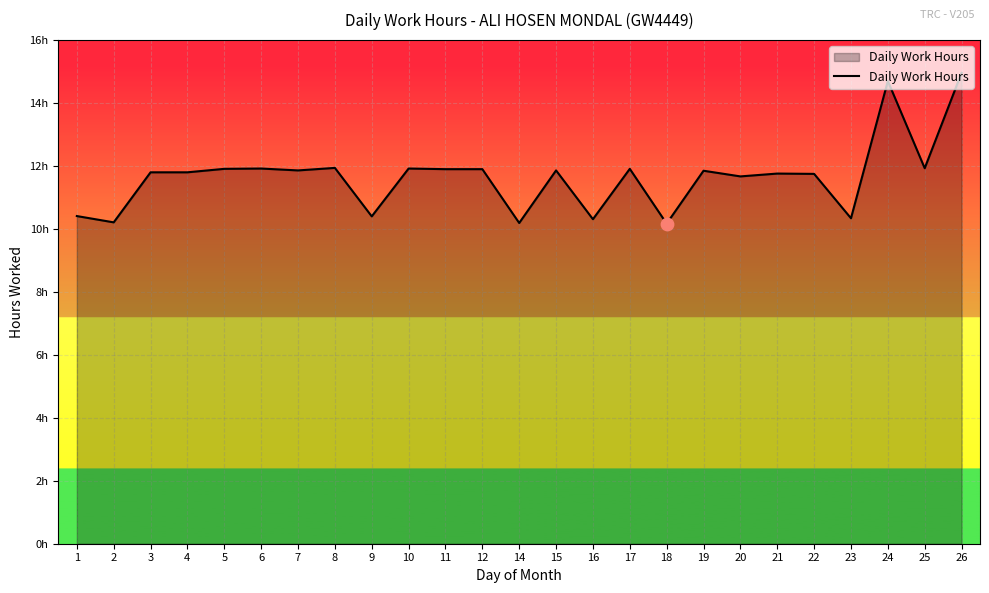

Between 11 and 19, which is larger?

11